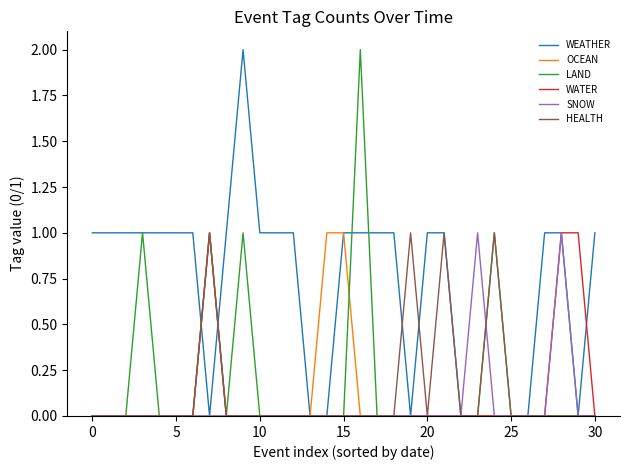

How many lines are shown in the chart?

6